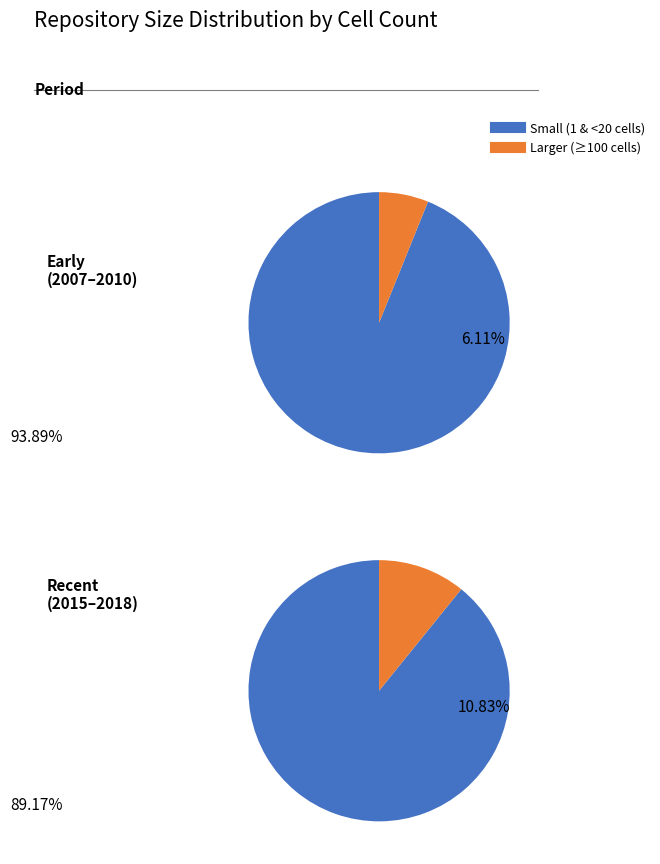

Does 6 represent more than half of the total?

No